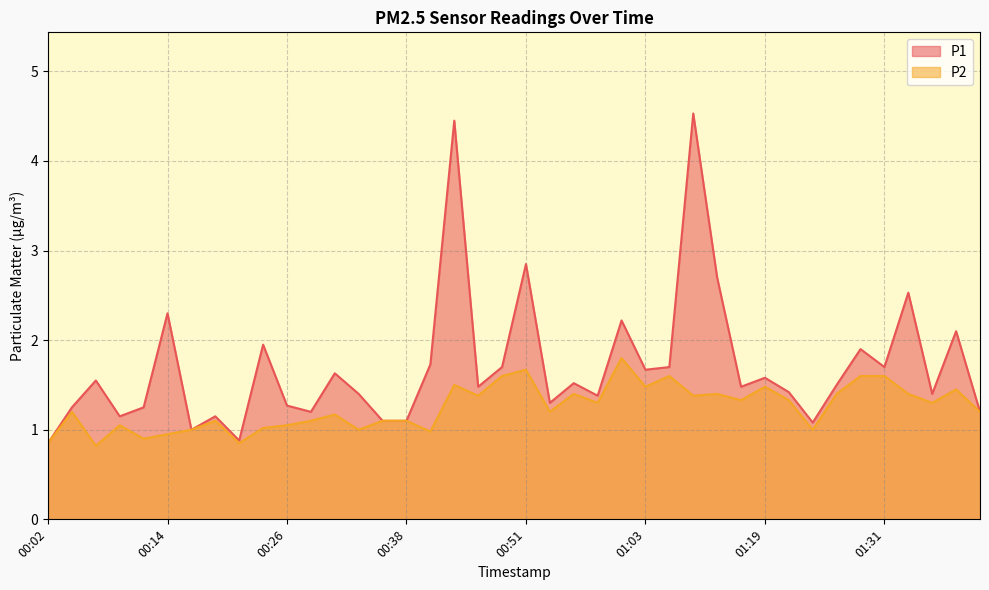

True or false: P1 has more than 2 interior local peaks.

True